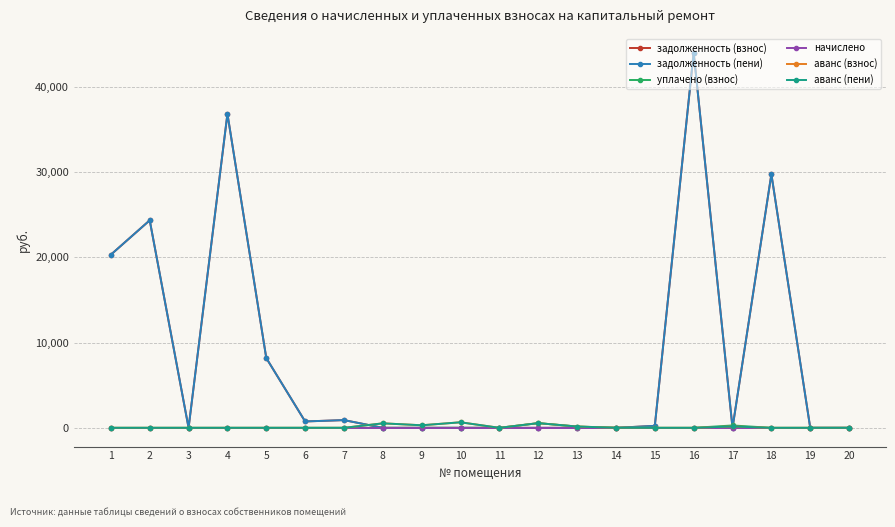

Does the chart have visible grid lines?

Yes